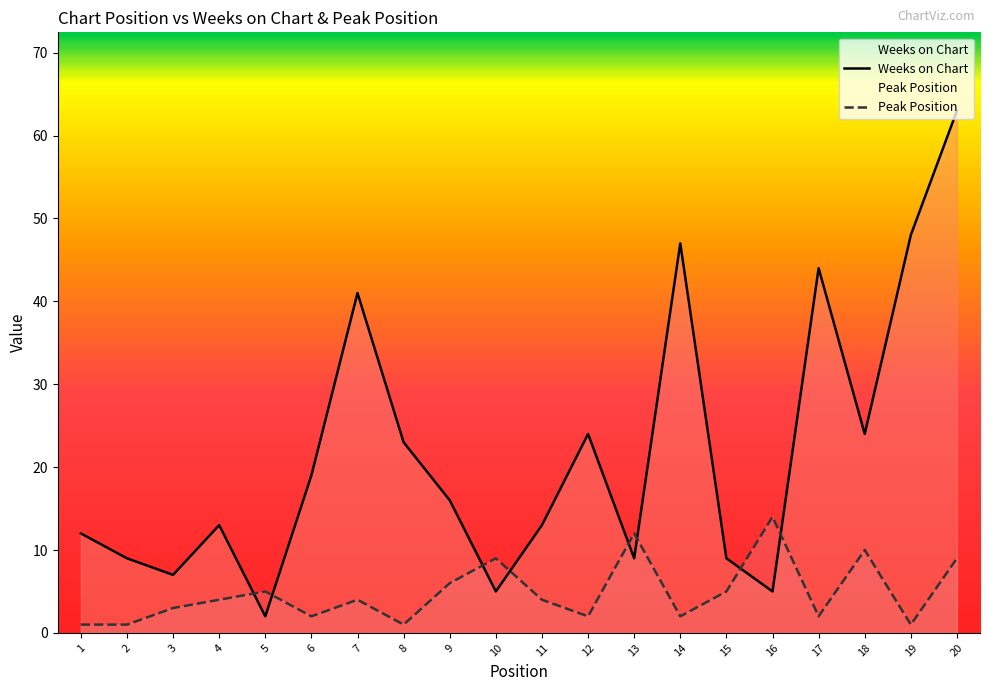

Reading left to right, transcribe all the data shown in this chart.

Weeks on Chart: 1=12	2=9	3=7	4=13	5=2	6=19	7=41	8=23	9=16	10=5	11=13	12=24	13=9	14=47	15=9	16=5	17=44	18=24	19=48	20=63
Peak Position: 1=1	2=1	3=3	4=4	5=5	6=2	7=4	8=1	9=6	10=9	11=4	12=2	13=12	14=2	15=5	16=14	17=2	18=10	19=1	20=9